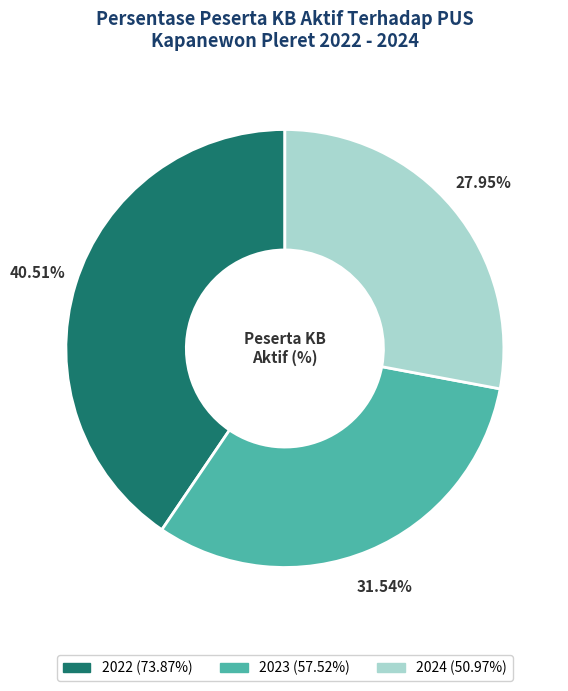

Which has a higher value, 2024 or 2023?

2023